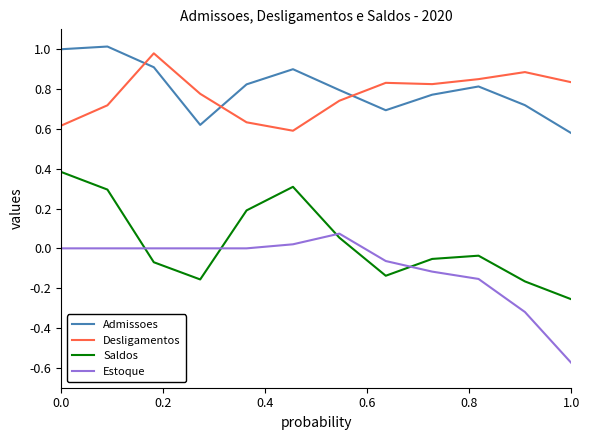

True or false: Desligamentos and Estoque intersect in this chart.

False